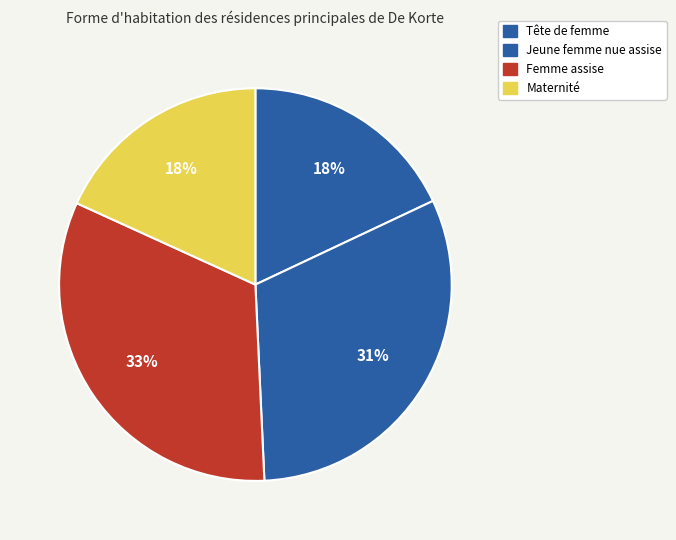

Count the number of slices in the pie.

4